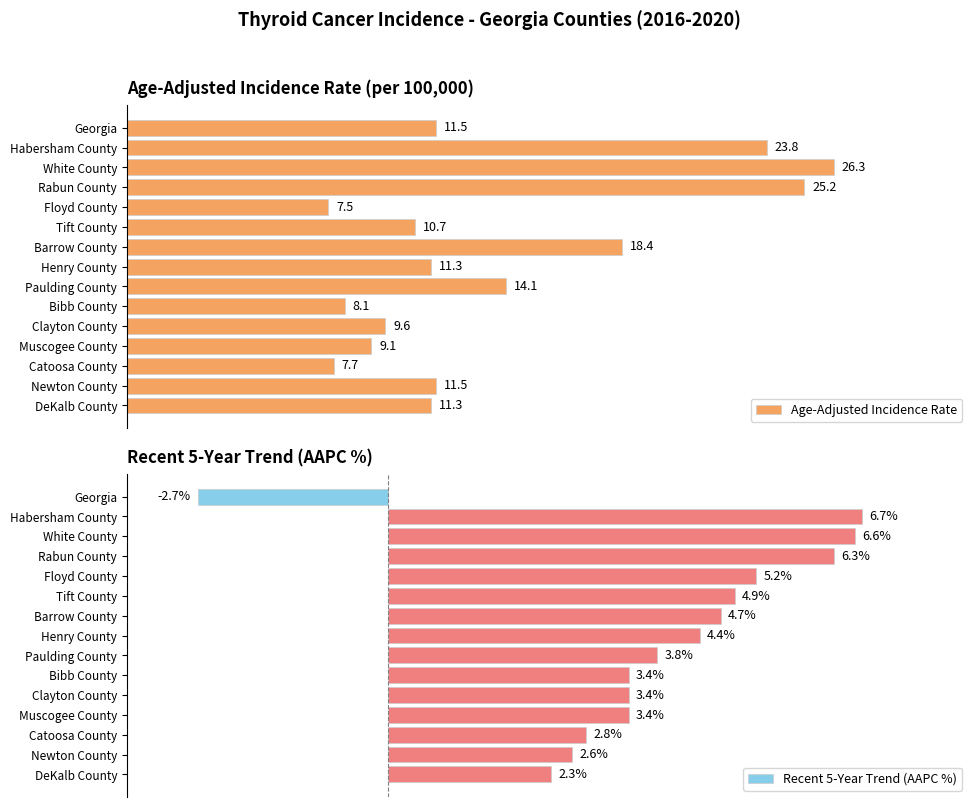

How many data points in Age-Adjusted Incidence Rate are less than 11?

6